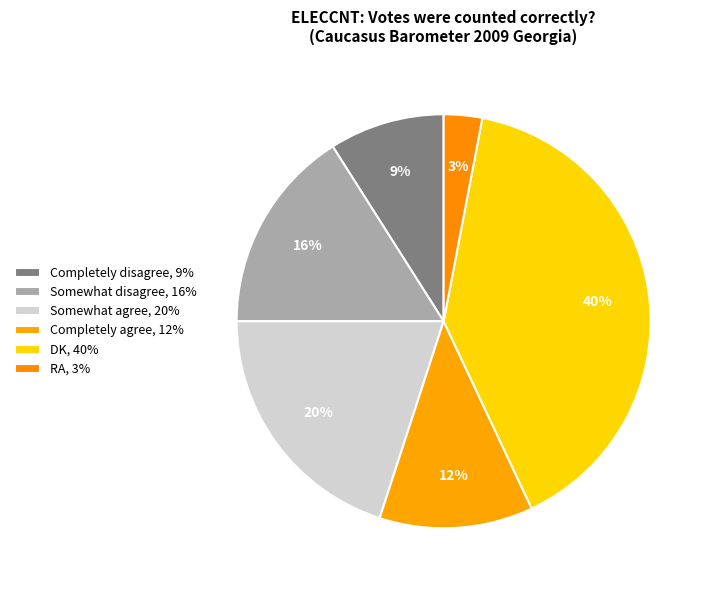

How many segments does this pie chart have?

6